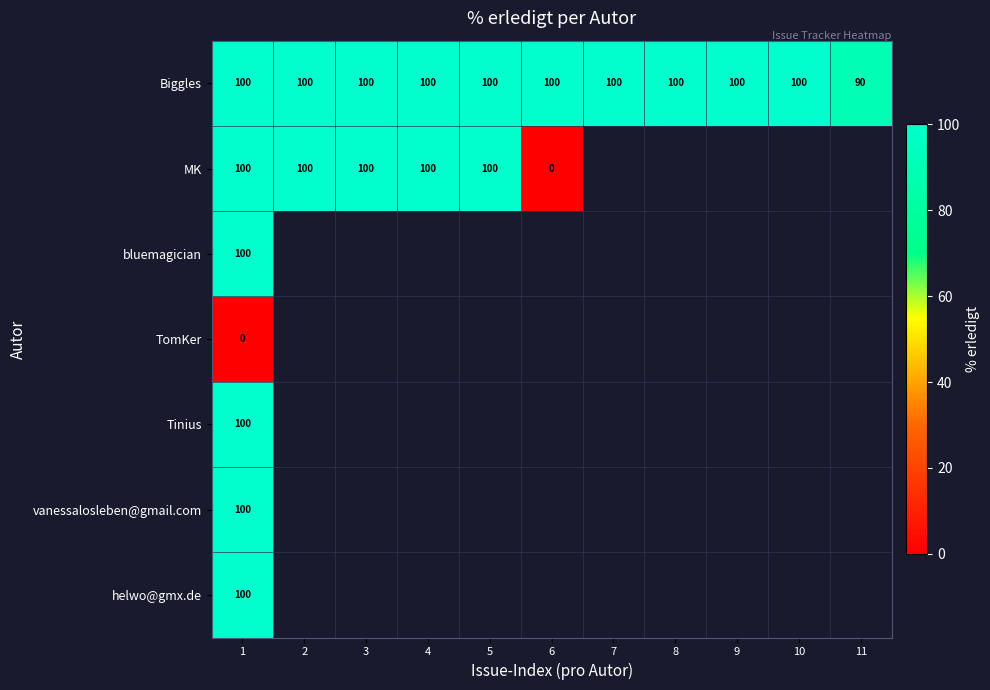

The value of Biggles at 9 is 100. True or false?

True